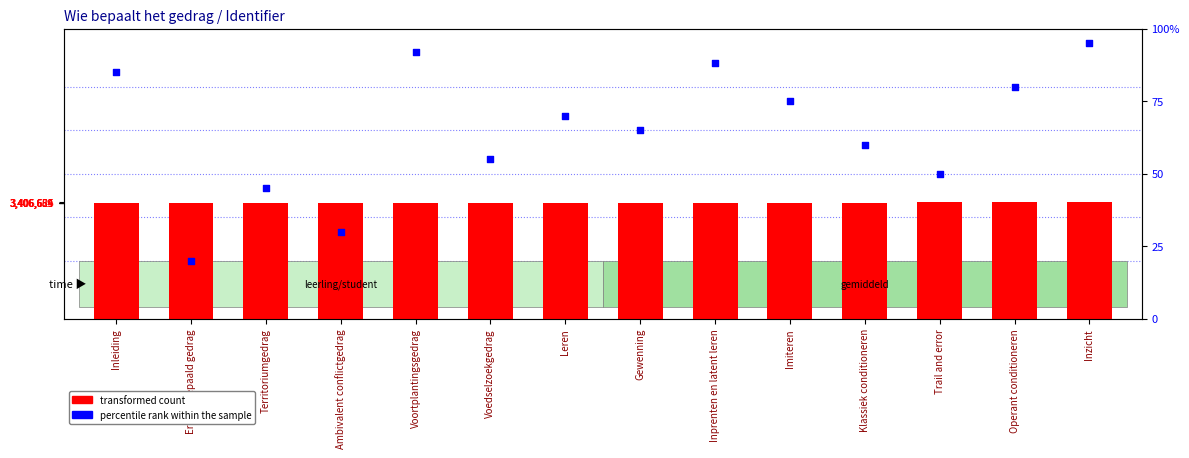

What are all the series names shown in the legend?

transformed count, percentile rank within the sample